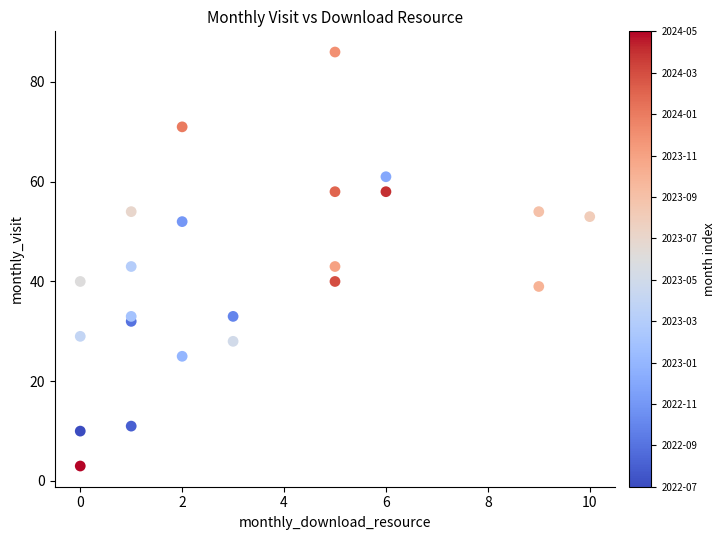

What is the range of Y values (max minus min)?

83